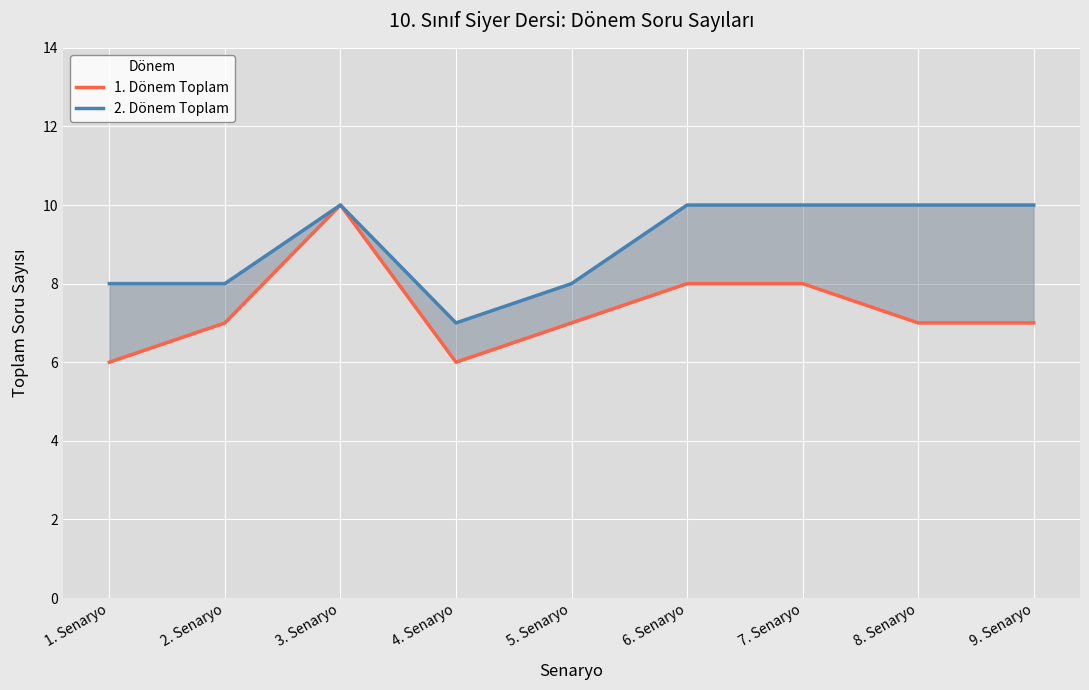

At 2. Senaryo, list the series in order from smallest to largest.

1. Dönem Toplam, 2. Dönem Toplam